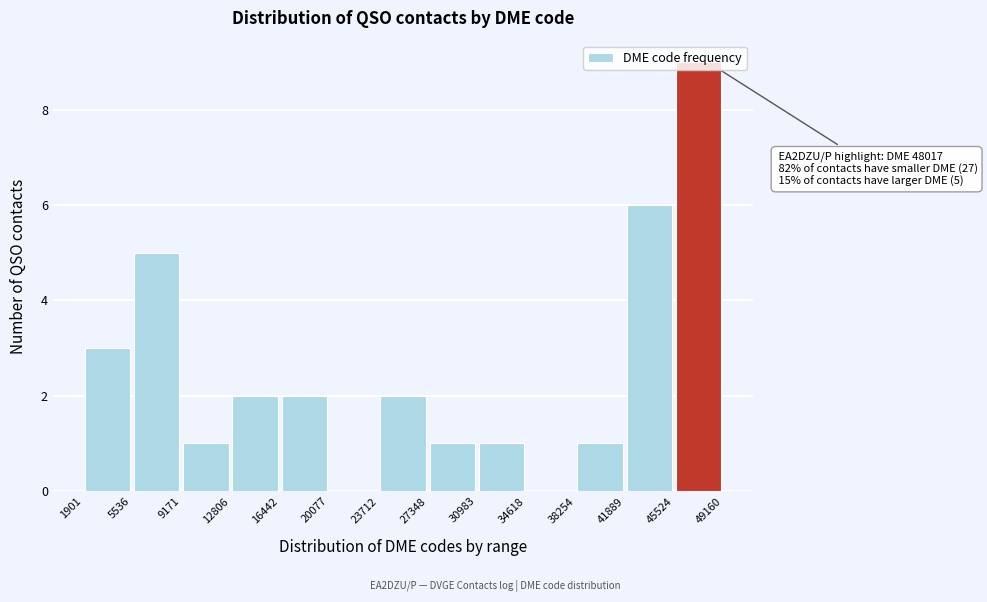

Over which range of the x-axis is the bar tallest?

45524 to 49160